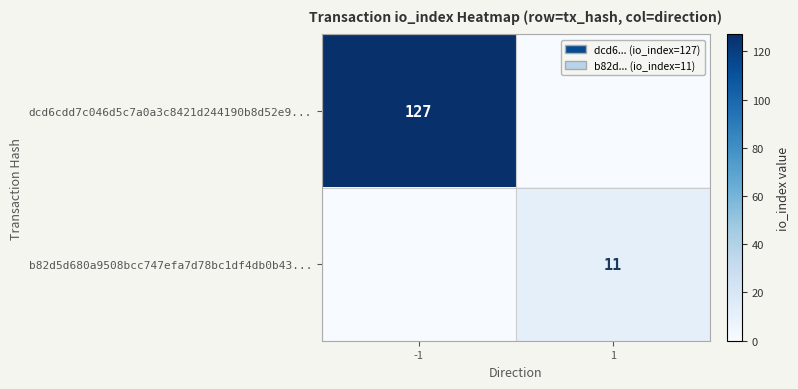

True or false: b82d5d680a9508bcc747efa7d78bc1df4db0b43... has a value of 8 at 1.

False